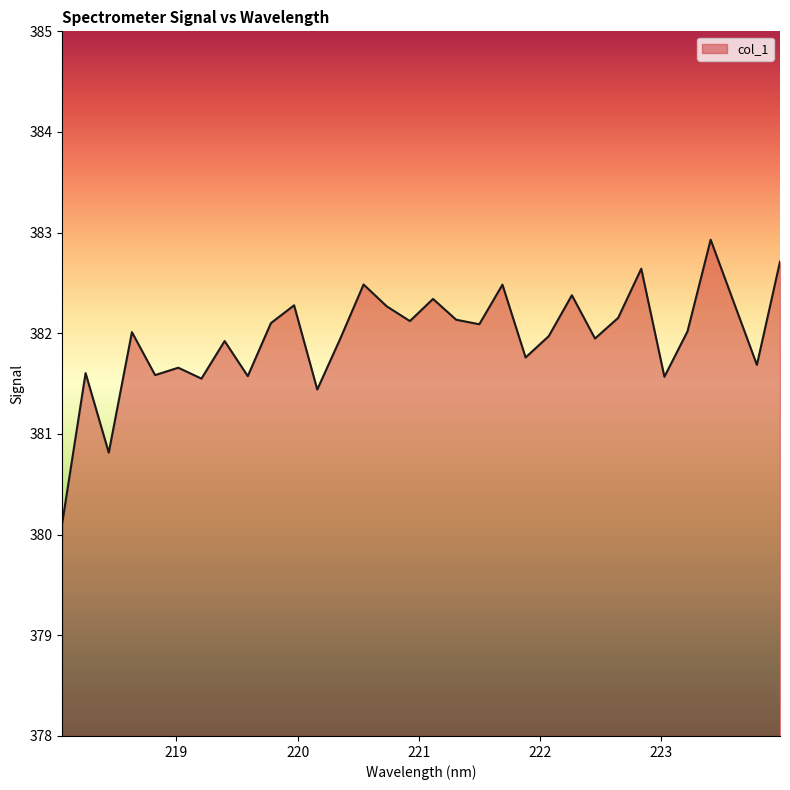

What is the maximum value shown in the chart?

382.9